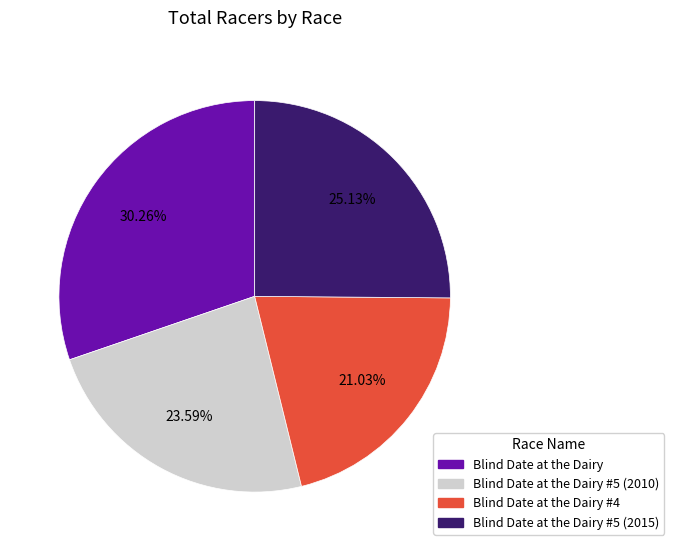

Is there a majority slice in this chart?

No